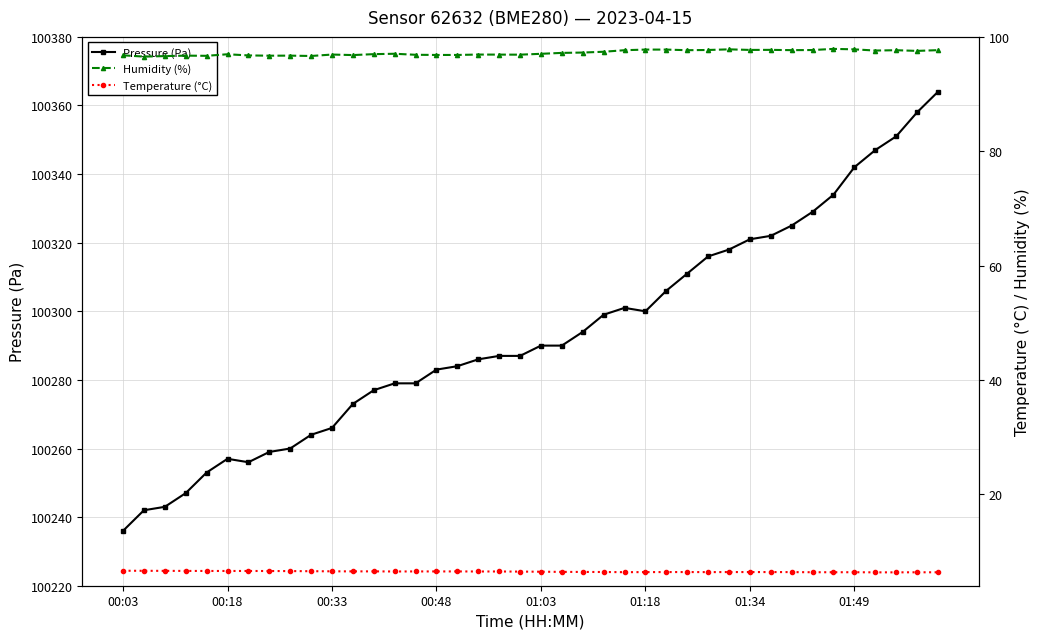

Which series has the largest total across all categories?

Pressure (Pa)